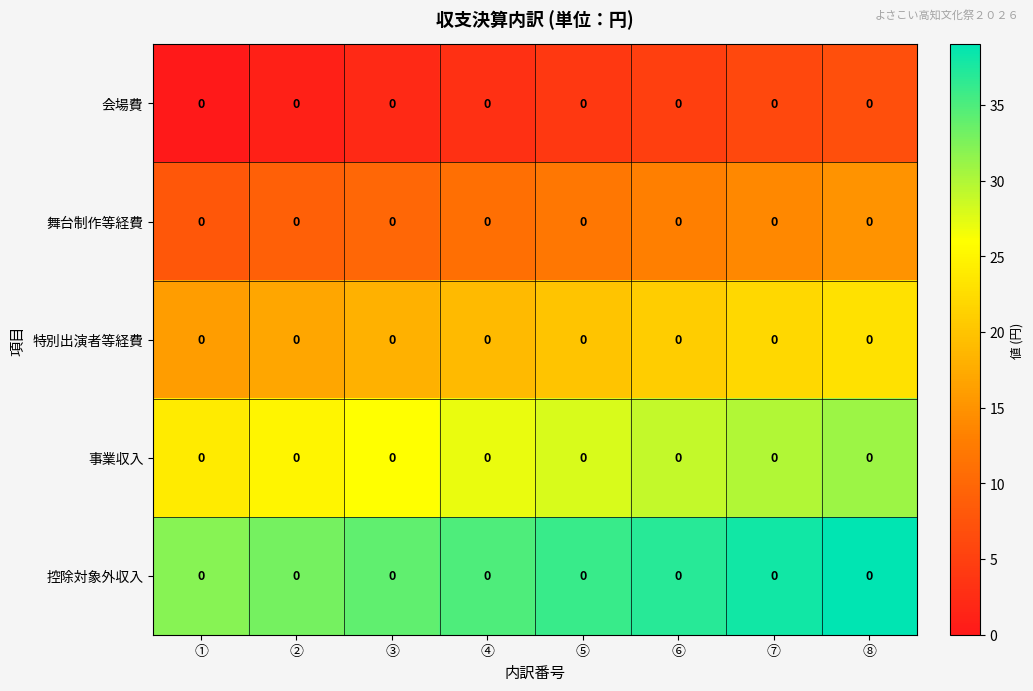

Rank the series by their maximum value, from lowest to highest.

会場費, 舞台制作等経費, 特別出演者等経費, 事業収入, 控除対象外収入